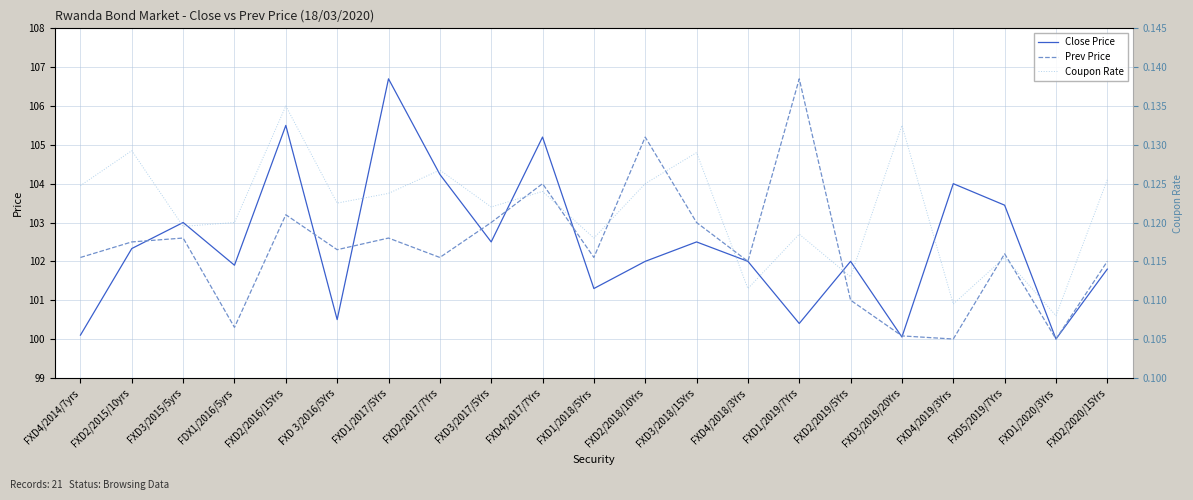

What is the label of the 15th point from the right?

FXD1/2017/5Yrs